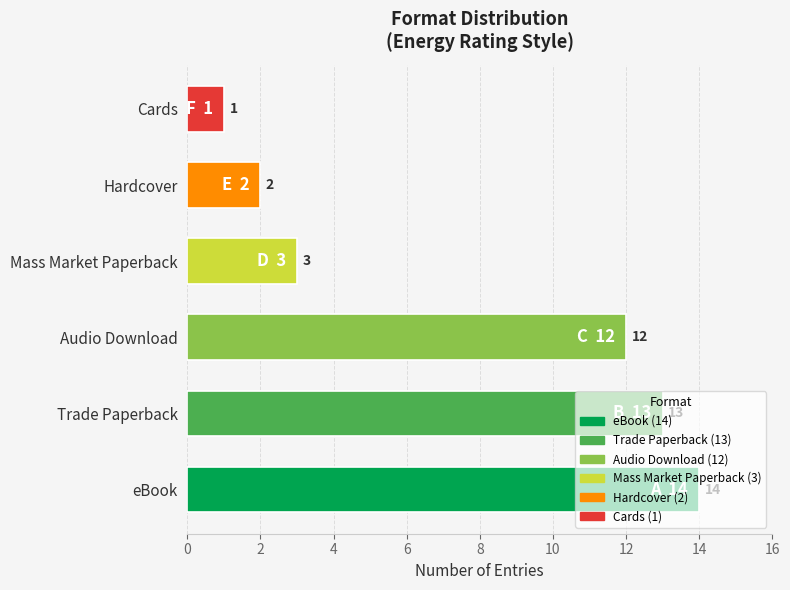

What is the difference between the maximum and minimum values?

13